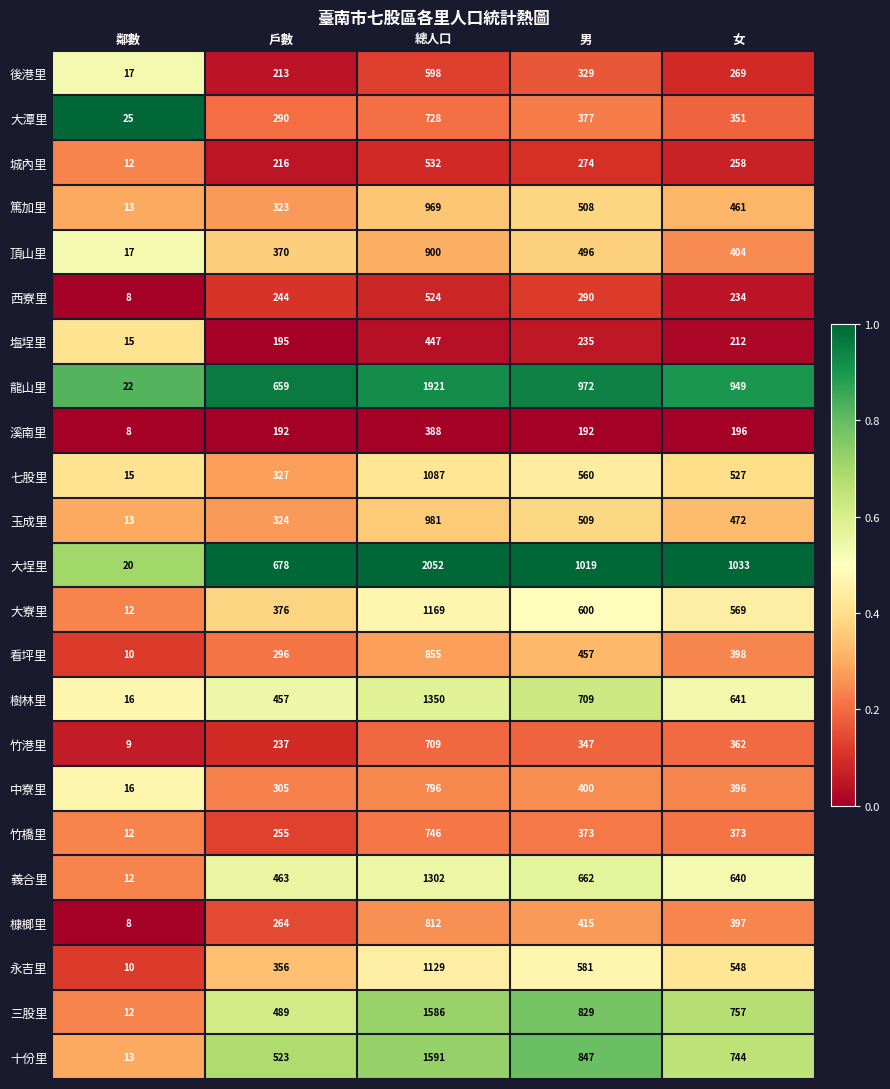

What is the maximum value shown in the chart?

2052